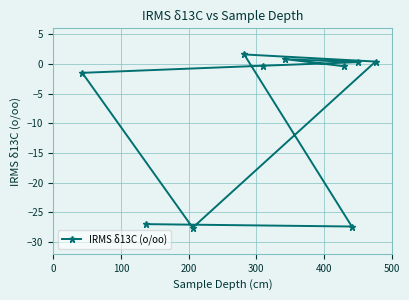

What is the value of the 1st point from the left?

-1.5